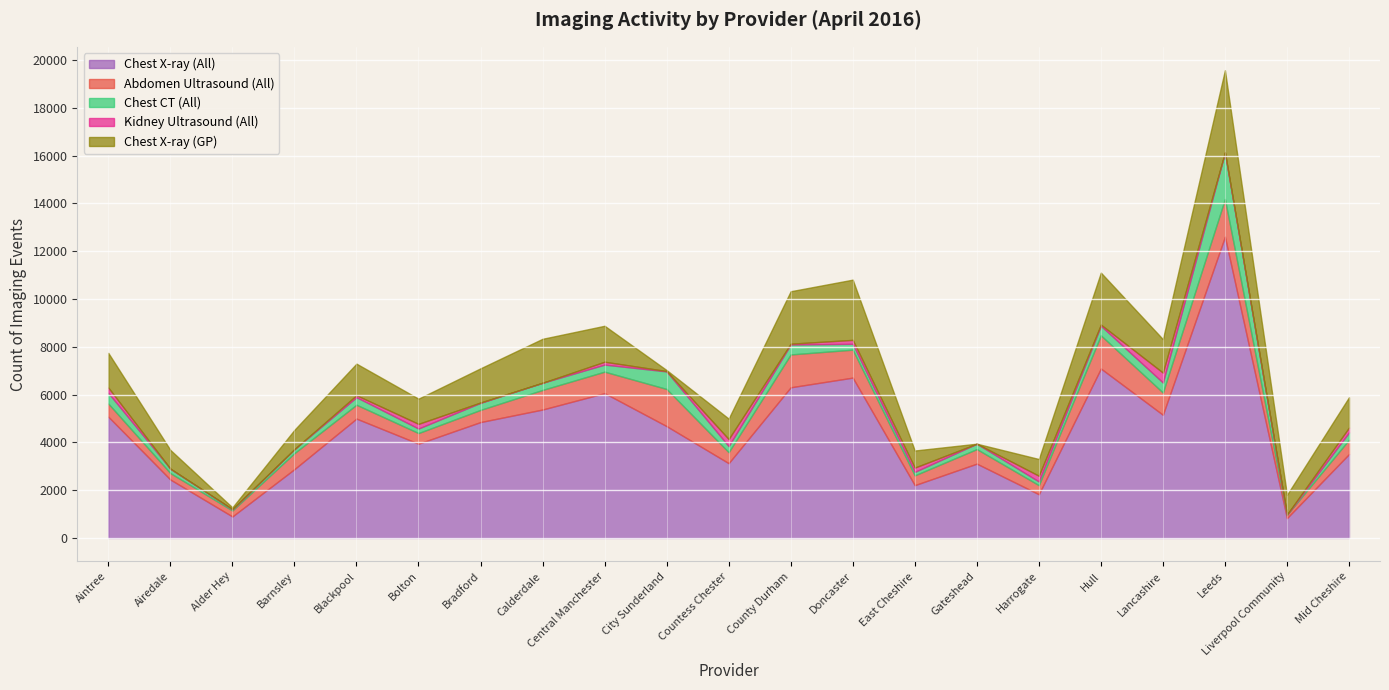

How many data points in Abdomen Ultrasound (All) are less than 600?

10